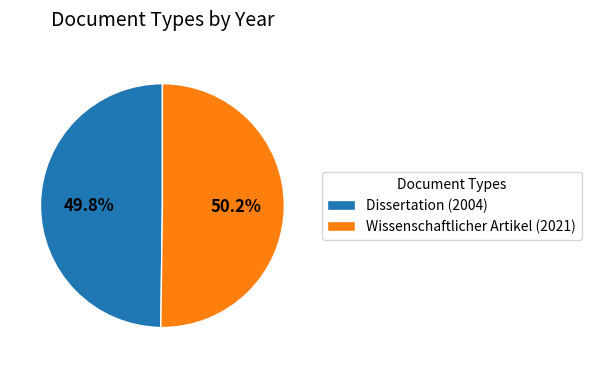

What is the ratio of the value at Wissenschaftlicher Artikel (2021) to the value at Dissertation (2004)?

1.0